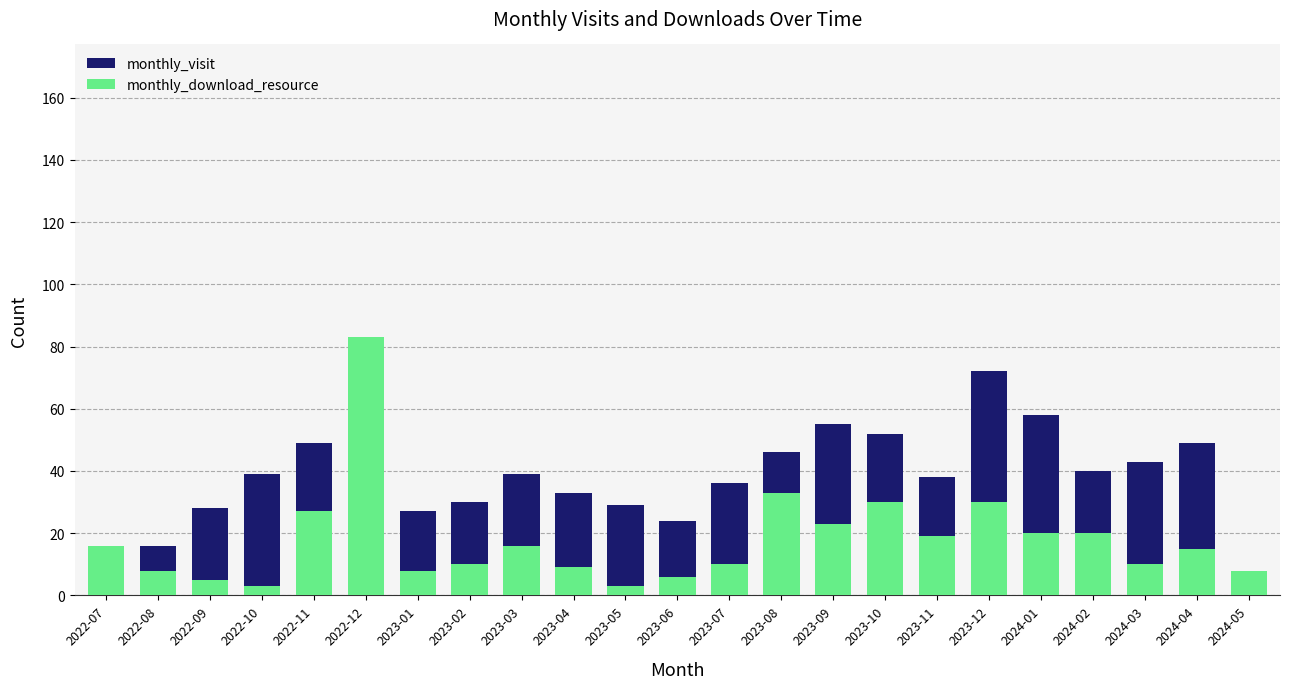

What is the label of the 5th bar from the left?

2022-11